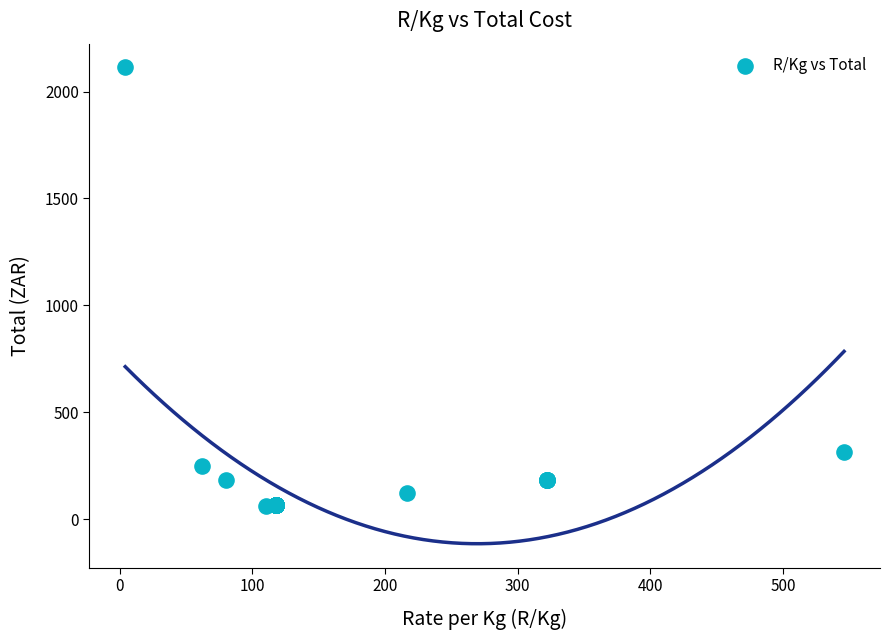

What Y value in the scatter plot is closest to 1087?

314.0